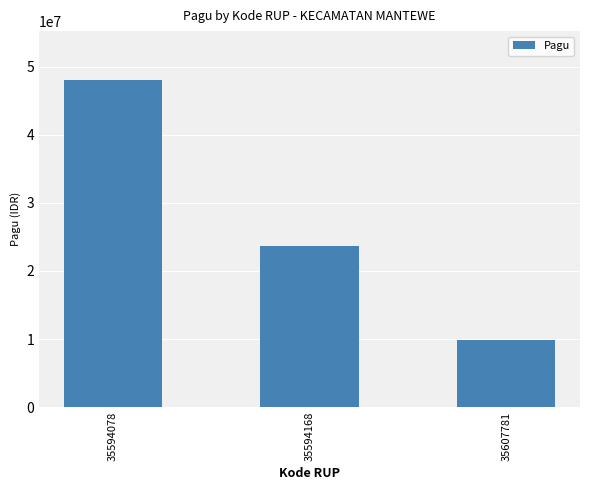

Does the chart contain stacked bars?

No